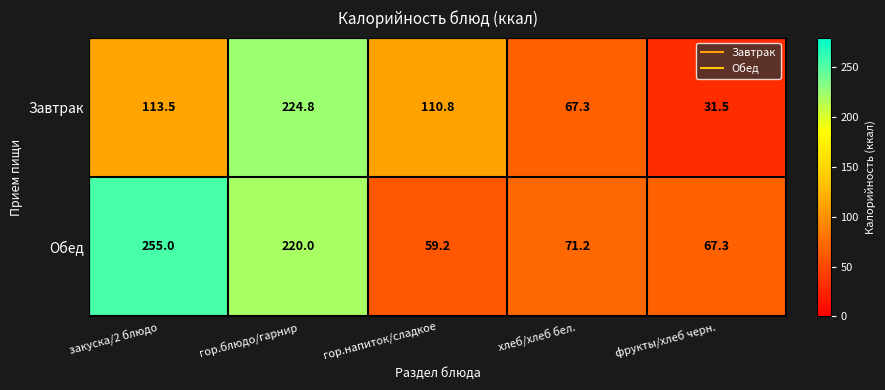

Which series has the widest spread of values?

Обед